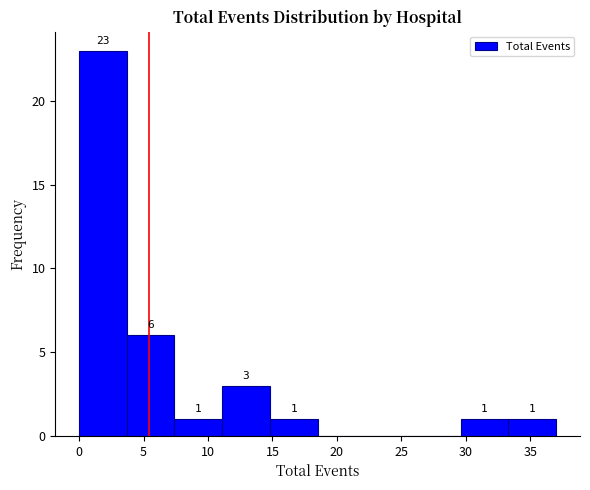

Over which range of the x-axis is the bar tallest?

0.0 to 3.7